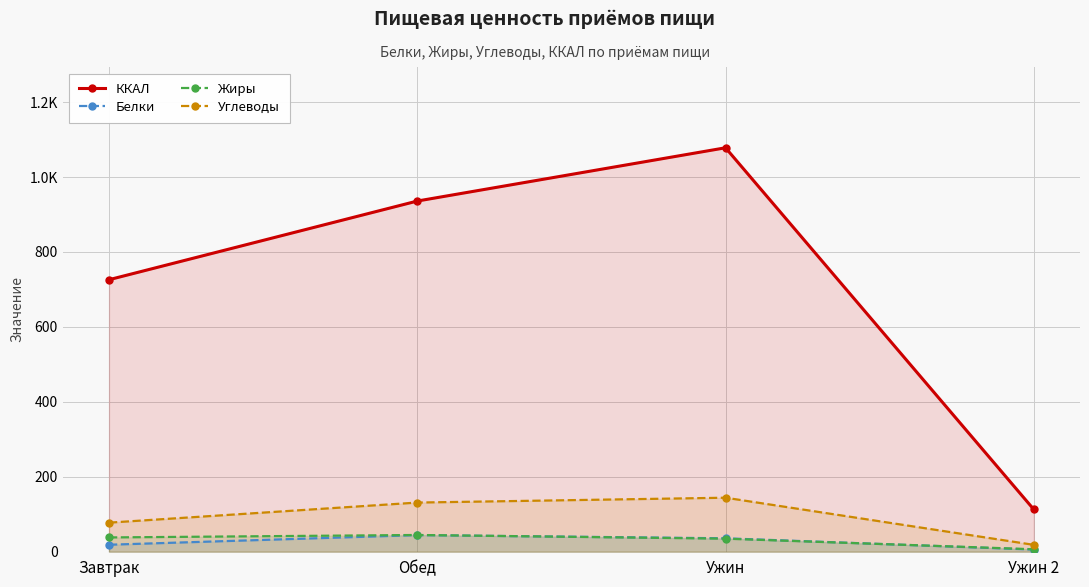

What is the value of the Углеводы point at the 4th from the left?

18.2